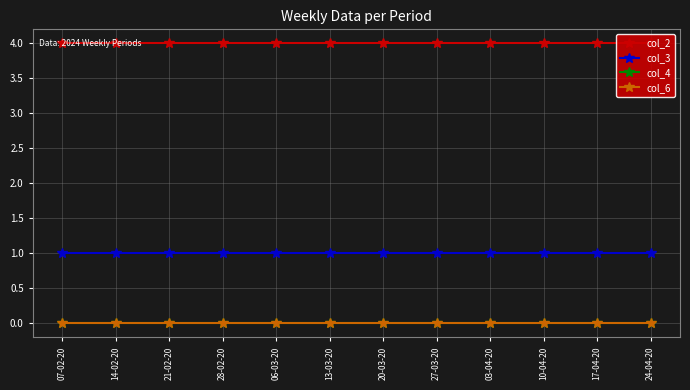

What is the spread (max minus min) of values at 17-04-20?

4